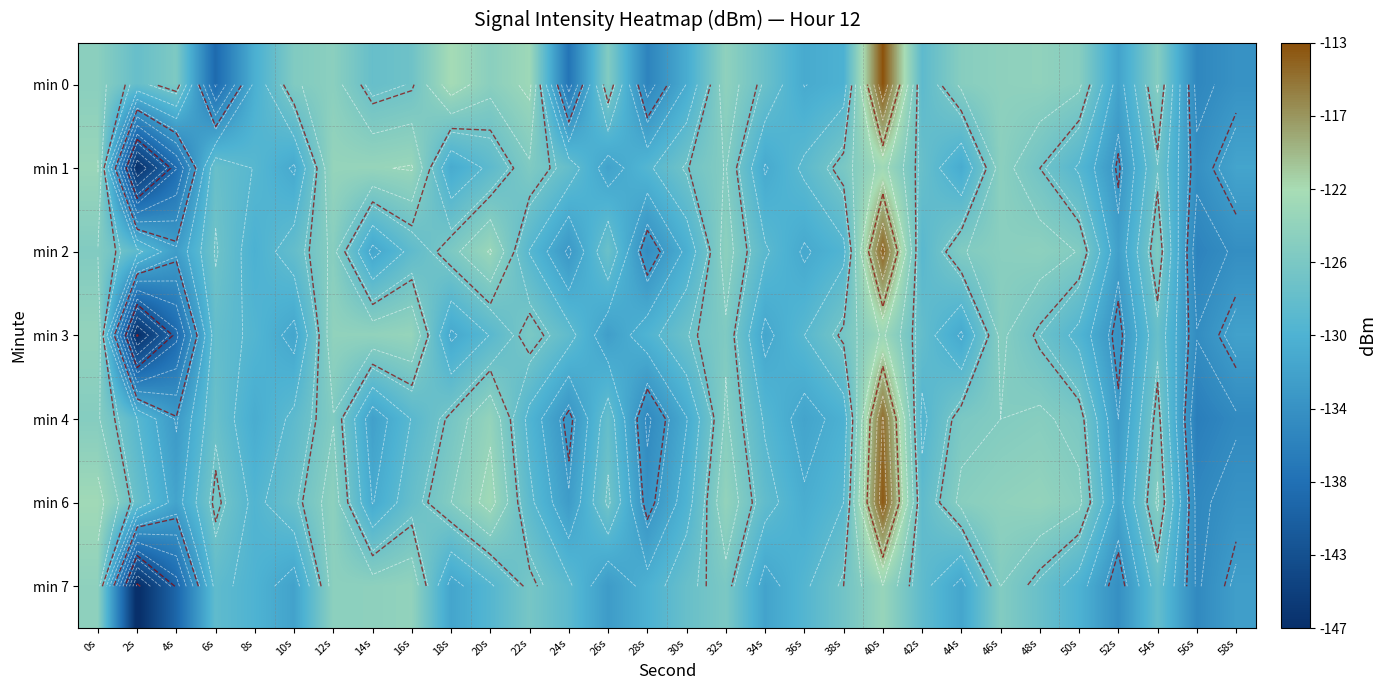

Is it true that min 2 equals -124.5 at 12s?

True